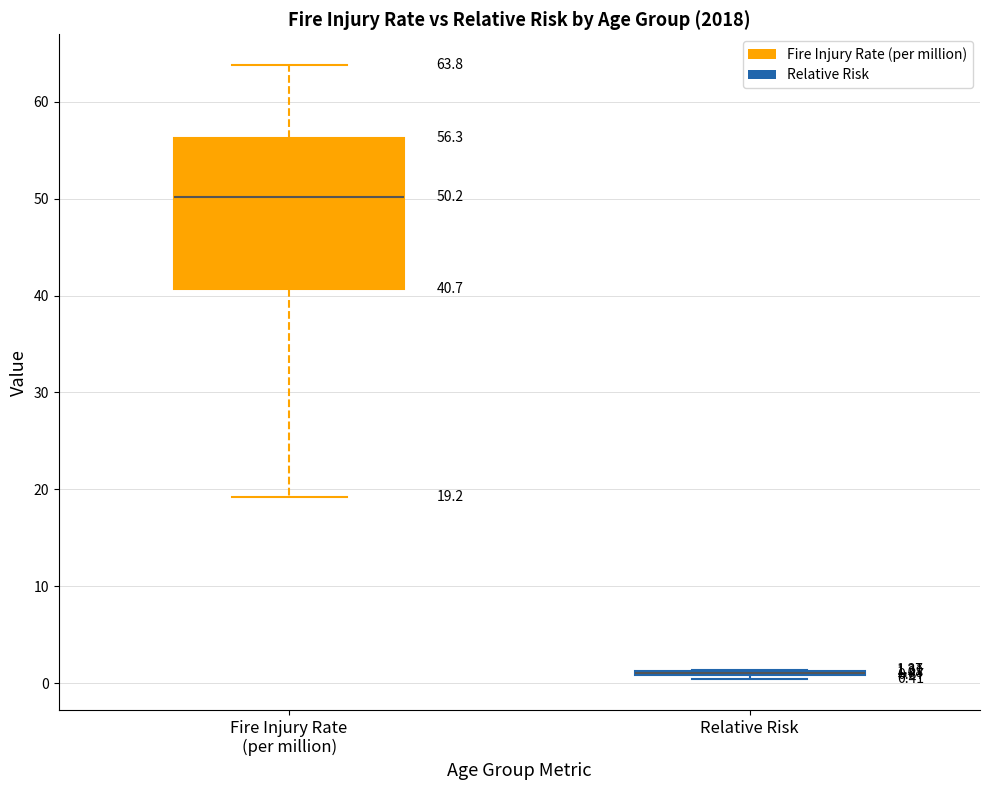

Comparing the boxes themselves (not the whiskers), which one is the tallest?

Fire Injury Rate (per million)